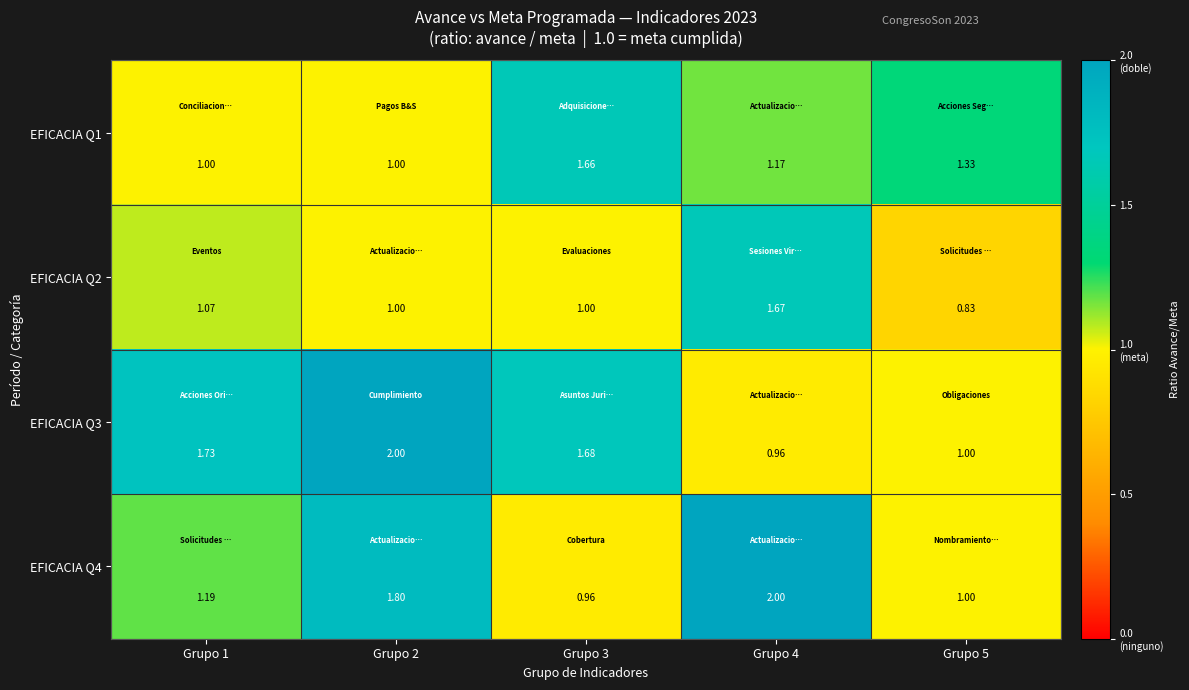

How many series are shown in this chart?

4